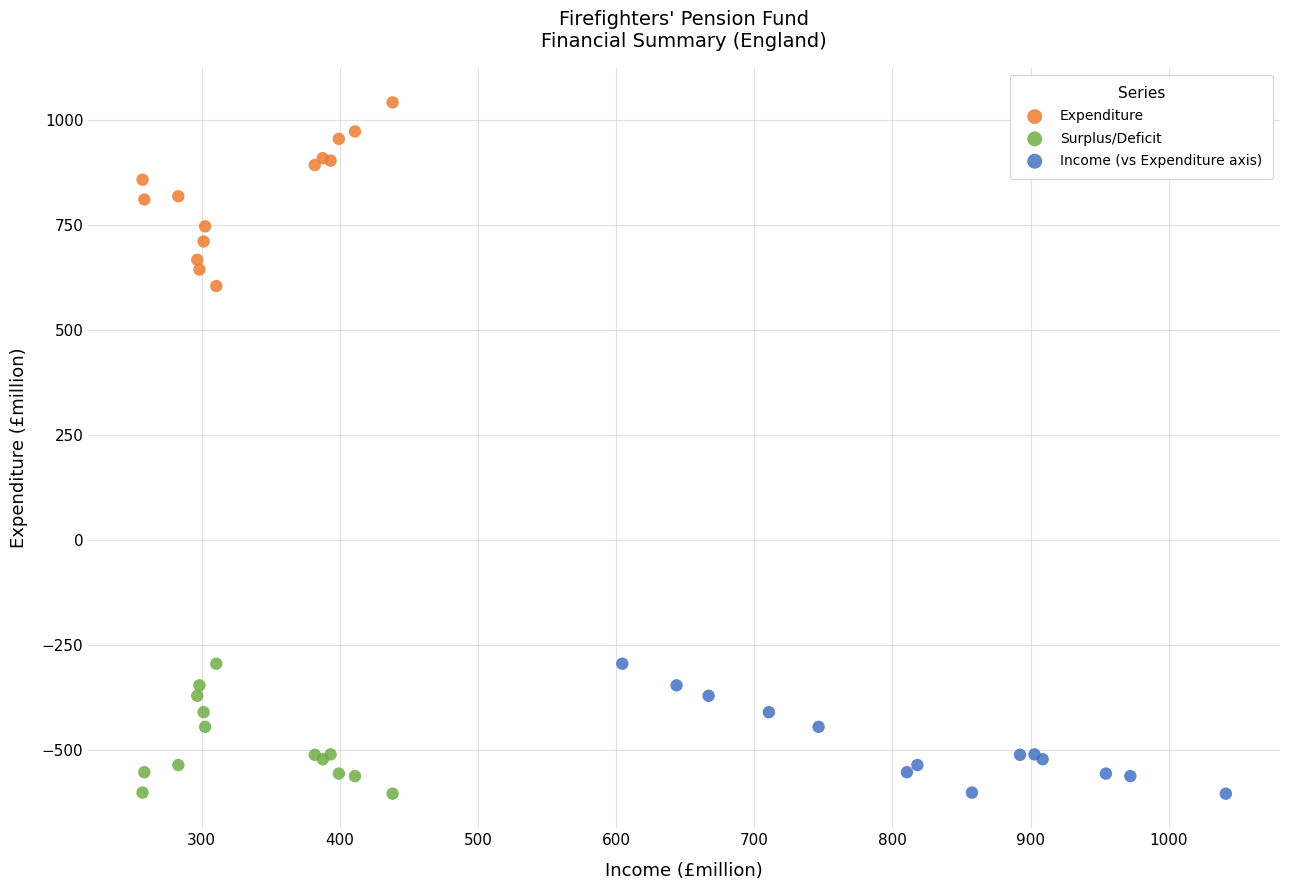

What are all the series names shown in the legend?

Expenditure, Surplus/Deficit, Income (vs Expenditure axis)